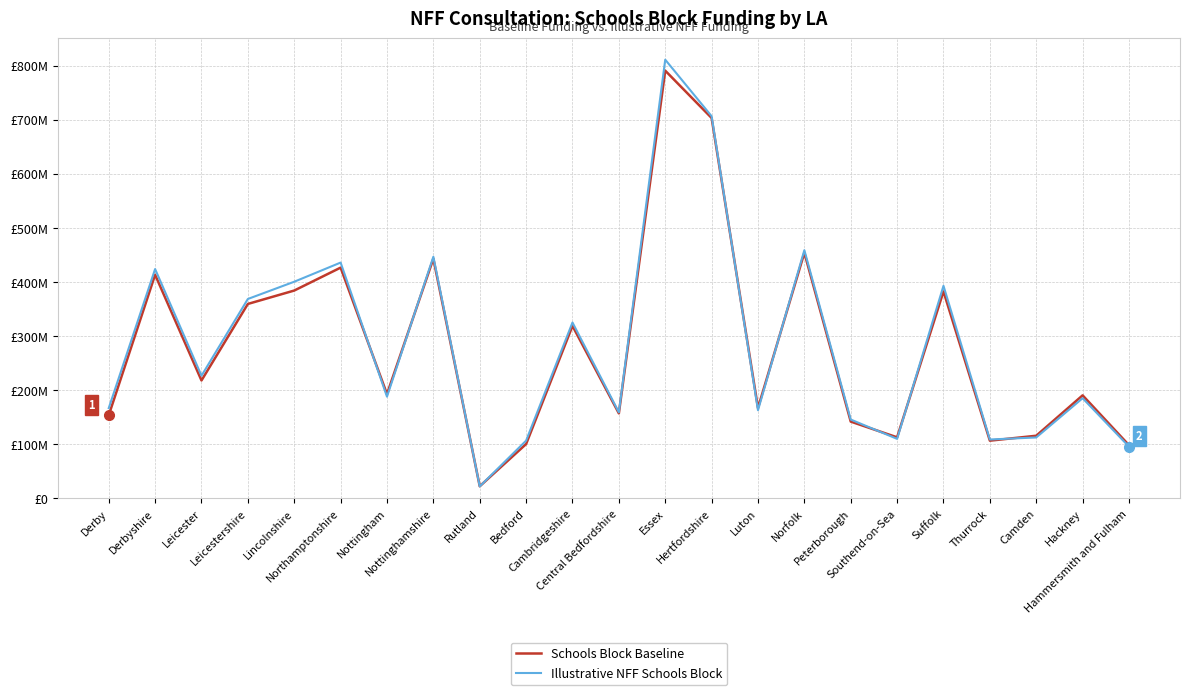

Is this an area chart (filled region under the line)?

No